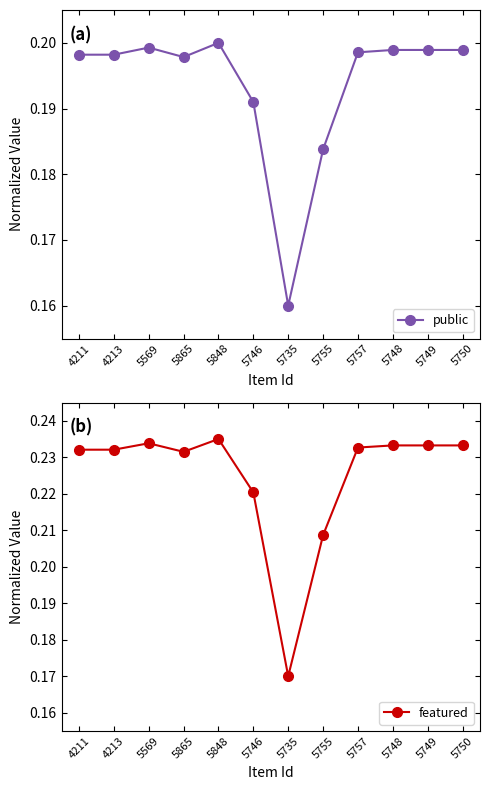

How many categories are shown in the chart?

12